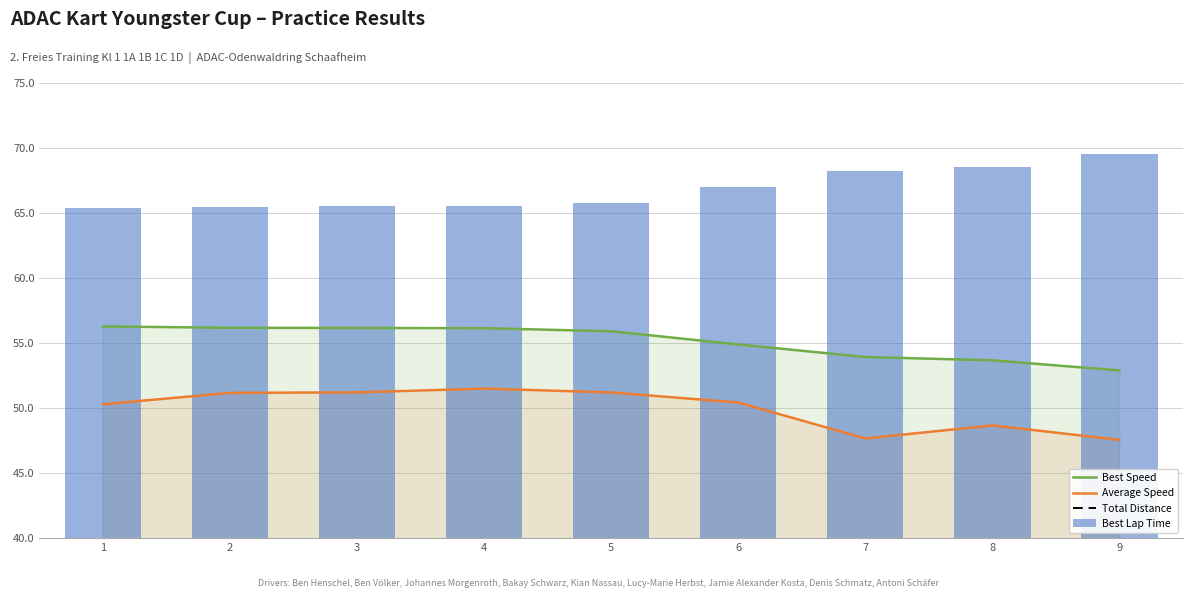

What is the spread (max minus min) of values at 6?

53.7